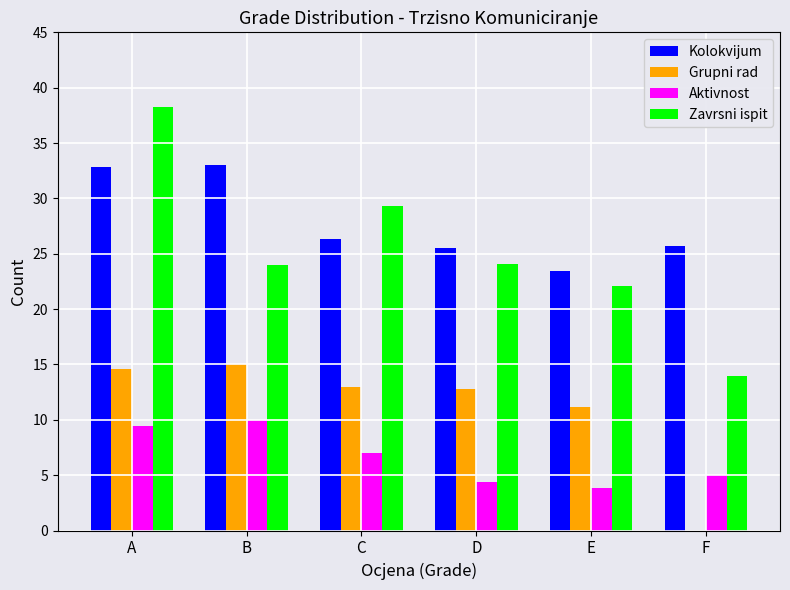

What is the maximum value shown in the chart?

38.3